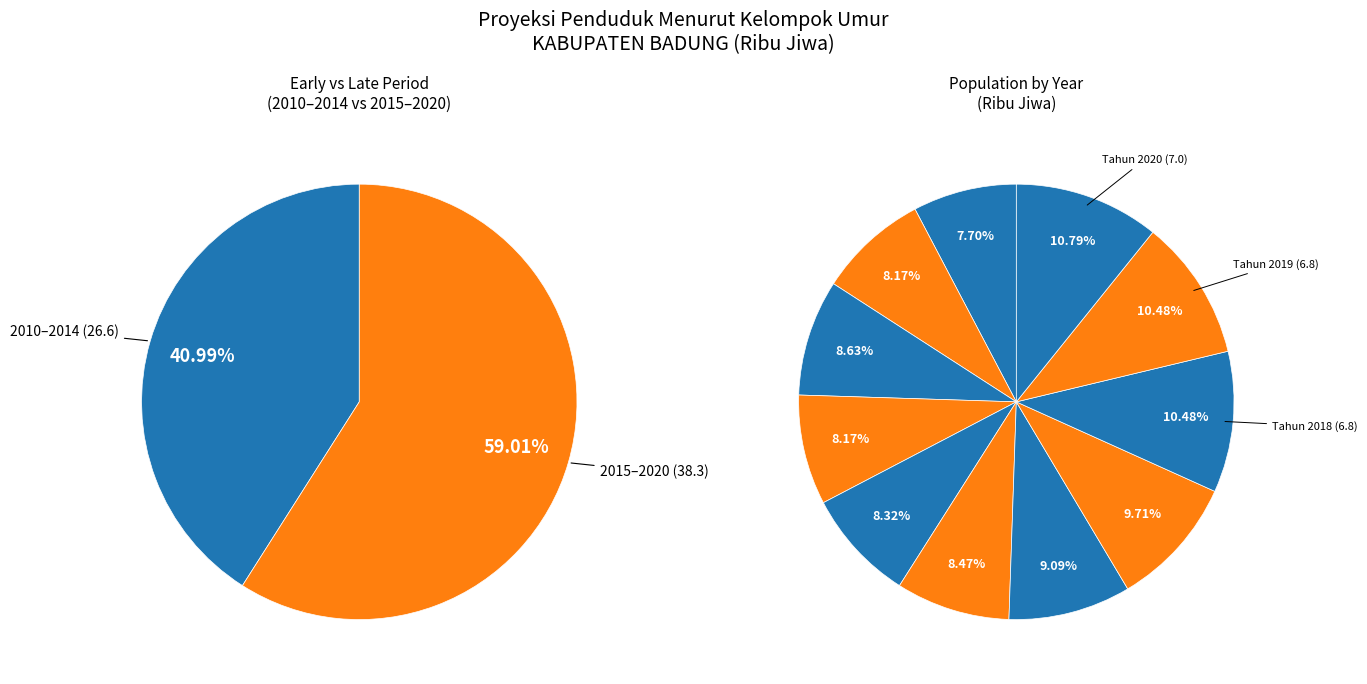

What is the largest slice in the pie chart?

Tahun 2020